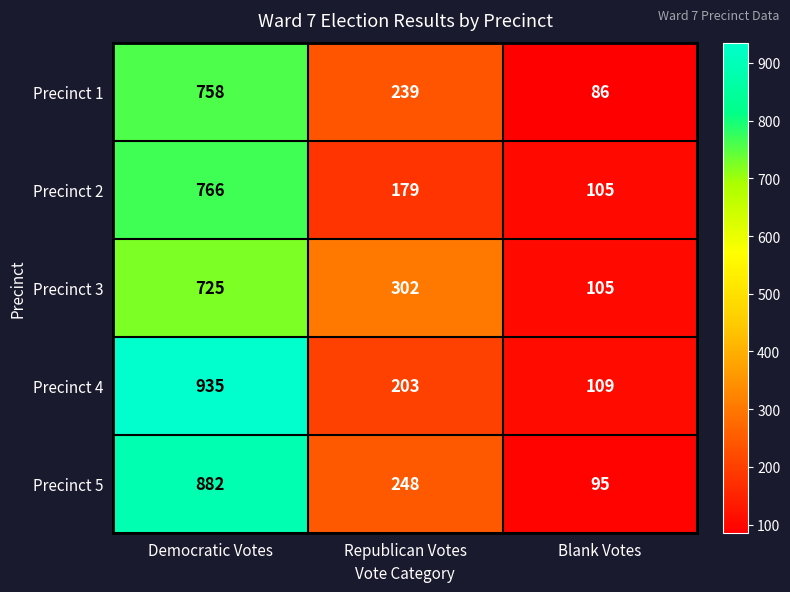

Reading left to right, what are all the values shown in this chart?

Precinct 1: 758	239	86
Precinct 2: 766	179	105
Precinct 3: 725	302	105
Precinct 4: 935	203	109
Precinct 5: 882	248	95